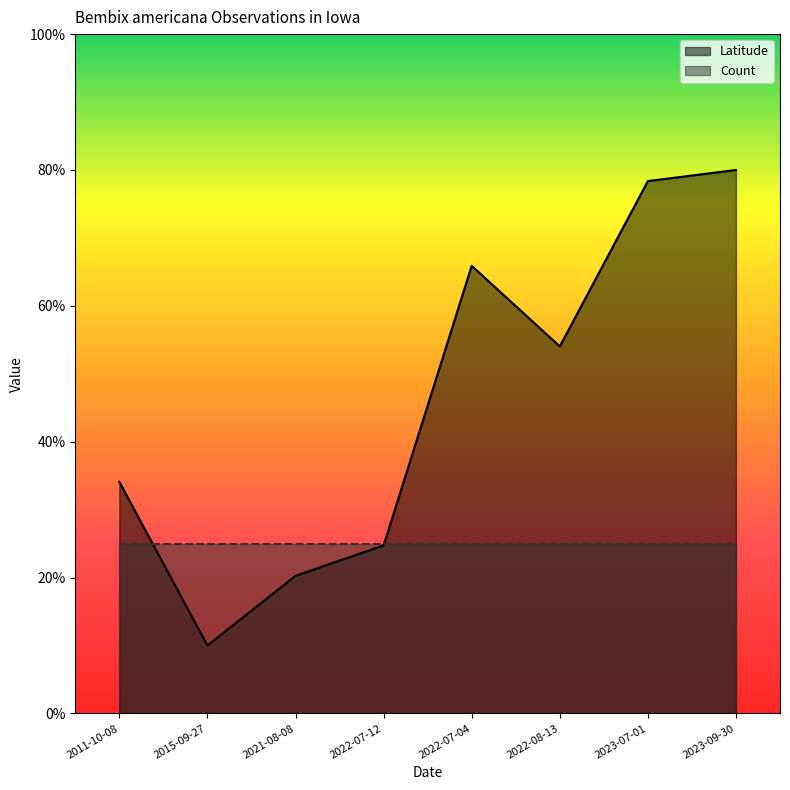

At which category does the chart reach its minimum across all series?

2015-09-27